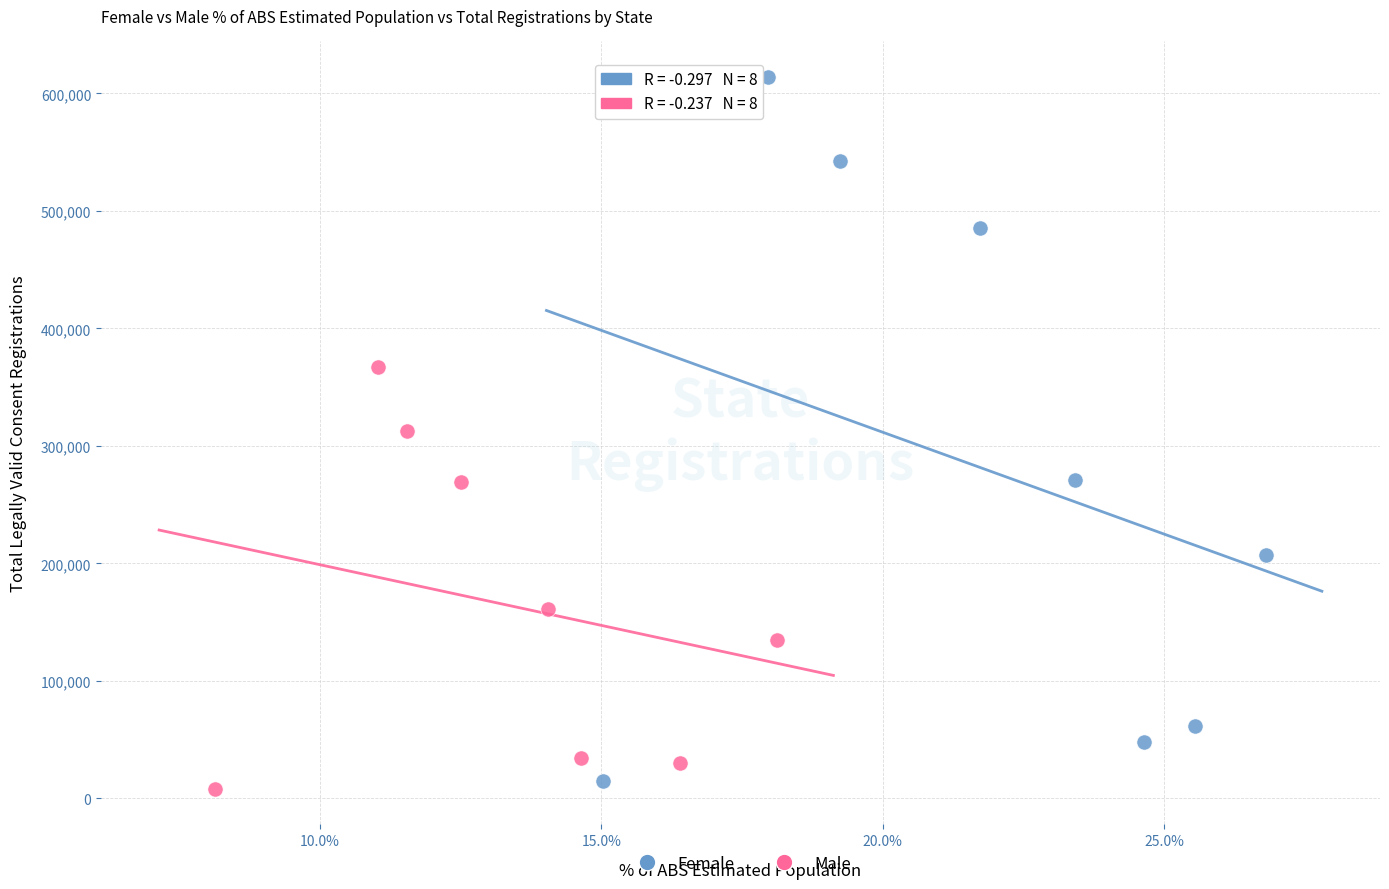

What are all the series names shown in the legend?

Female, Male